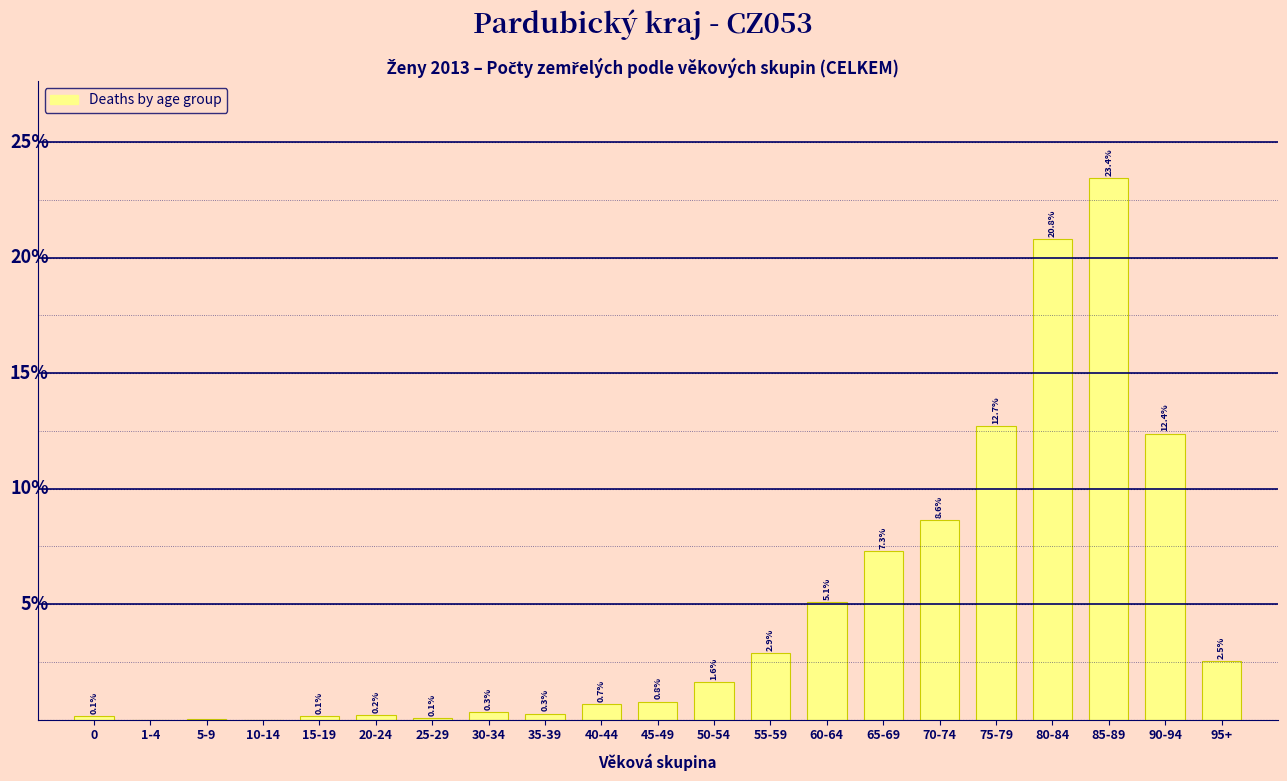

Which label corresponds to the largest value in the chart?

85-89